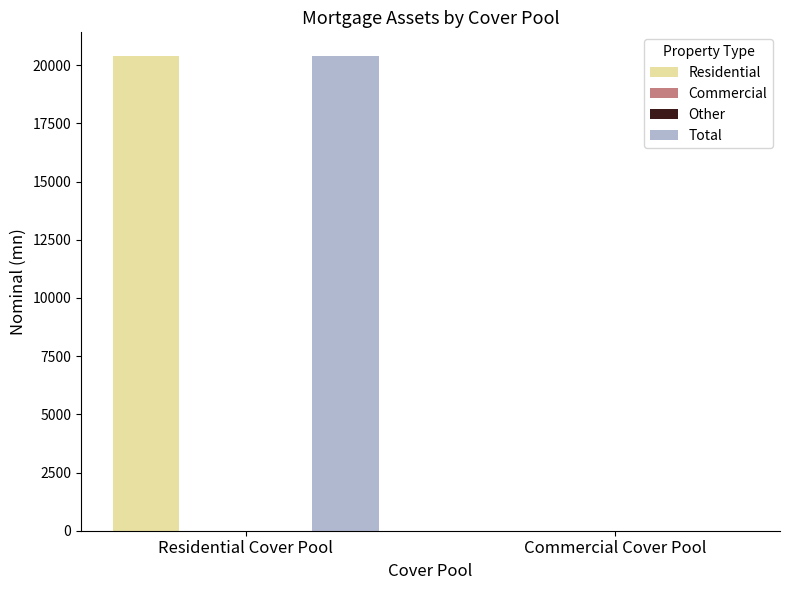

What is the label of the 2nd bar from the right?

Residential Cover Pool